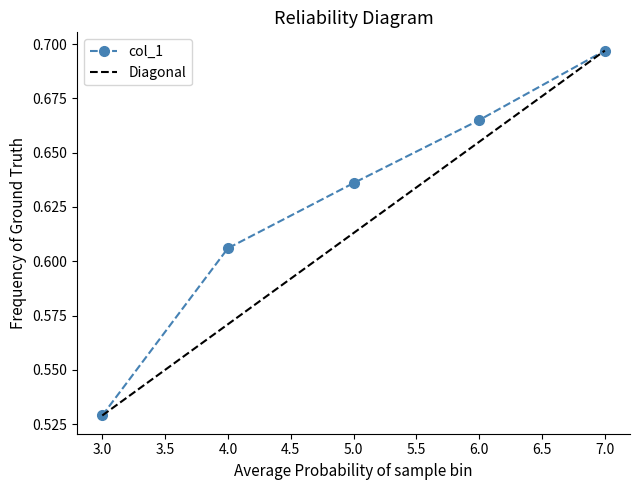

Read the value at 7.

0.7